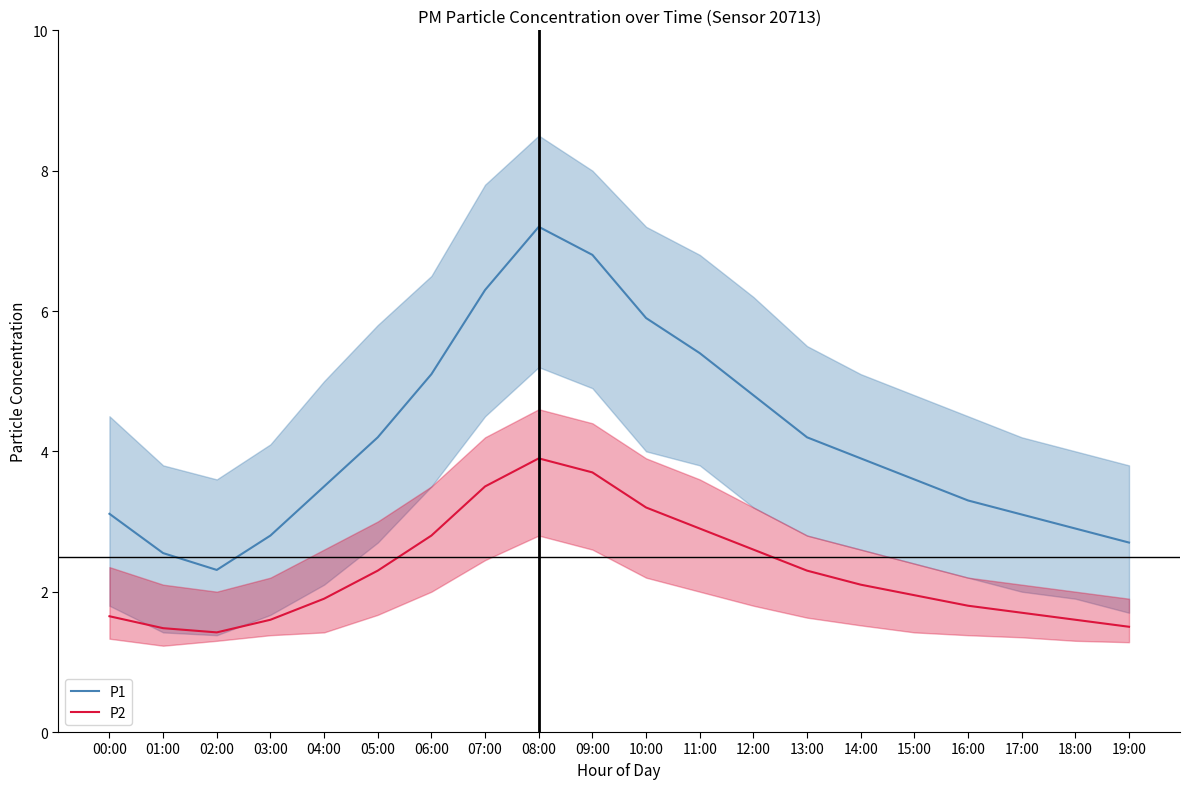

What is the label of the 4th point from the right?

16:00